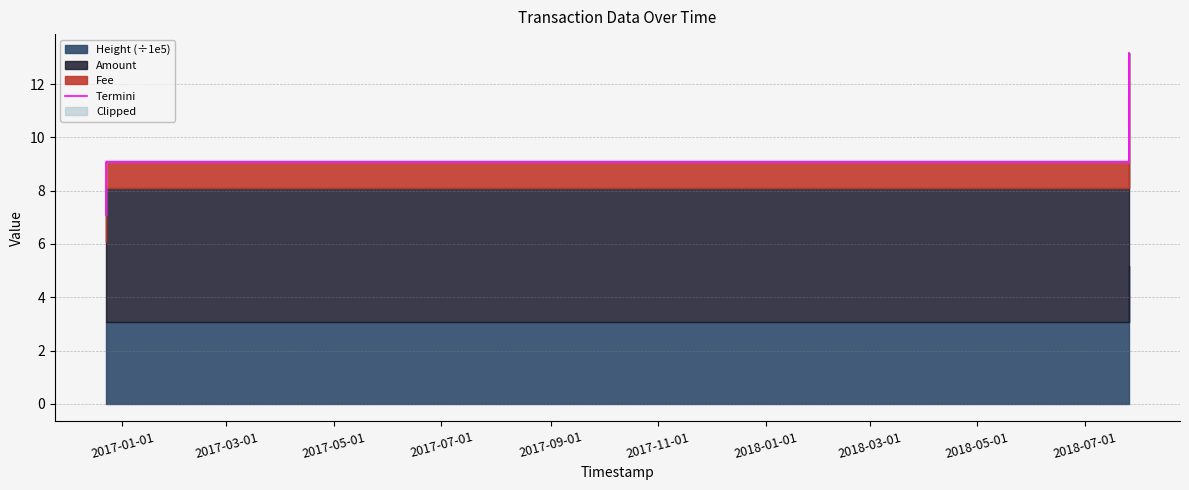

The value at 2017-05-01 is 8.2. True or false?

False